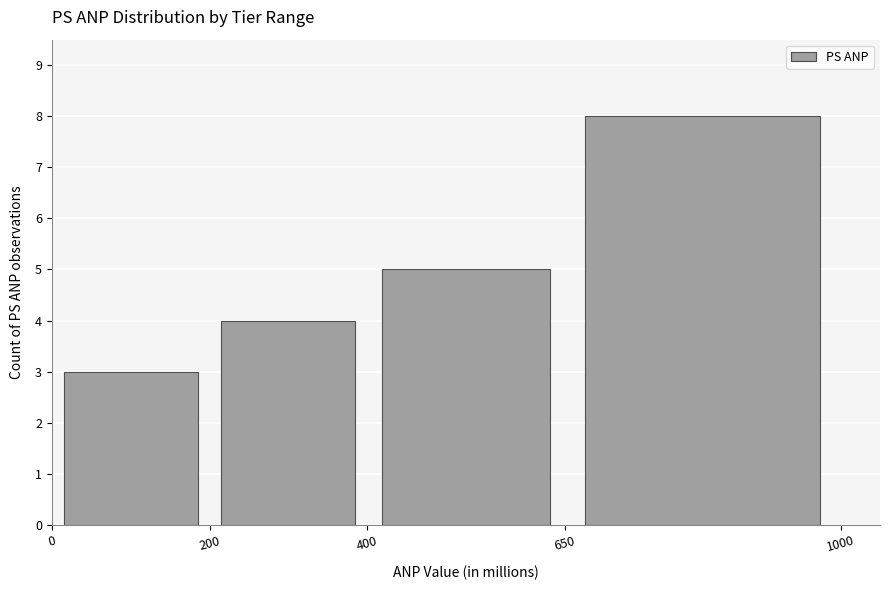

What is the height of the bar covering 650 to 1000 on the x-axis? The values are not printed on the chart, so give them approximately, as read against the axis.

8